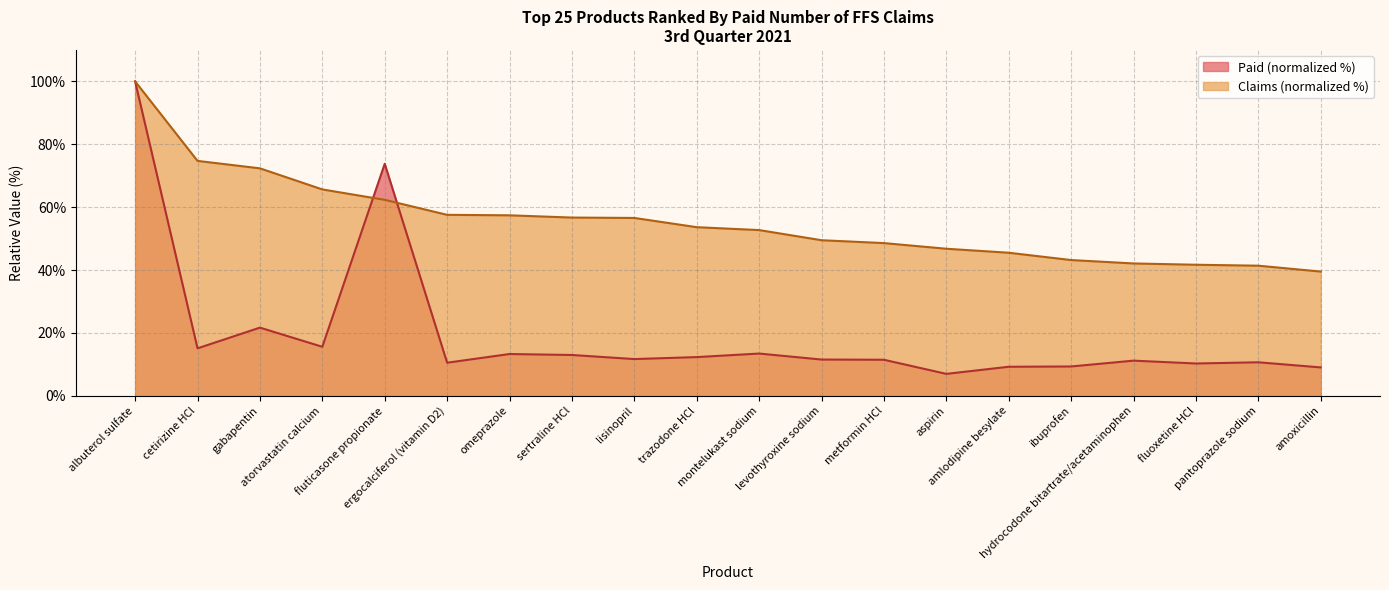

What is the greatest value displayed?

100.0